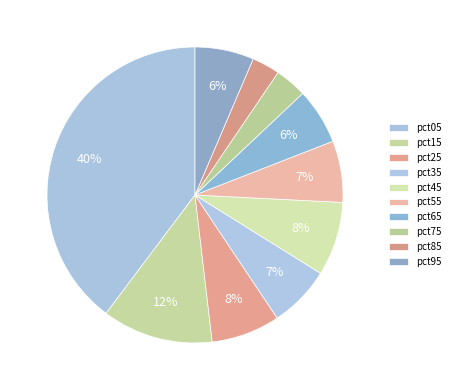

What percentage is the pct35 slice, to the nearest percent?

7%